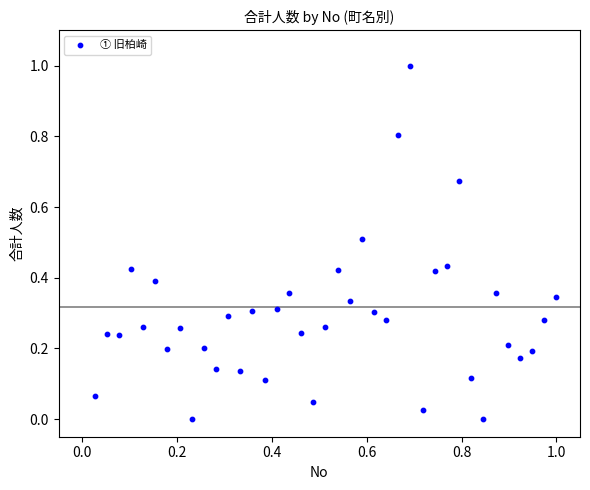

What is the range of Y values (max minus min)?

1.0